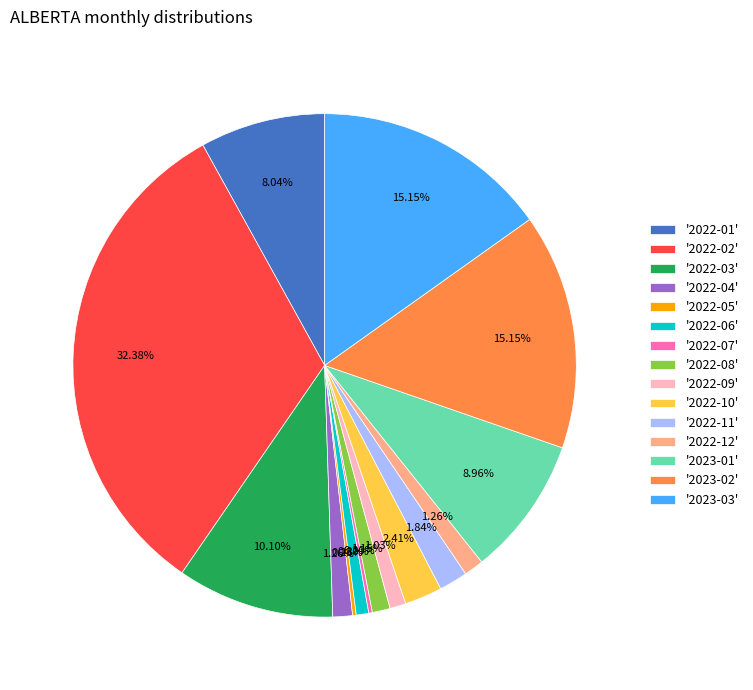

Is there a majority slice in this chart?

No